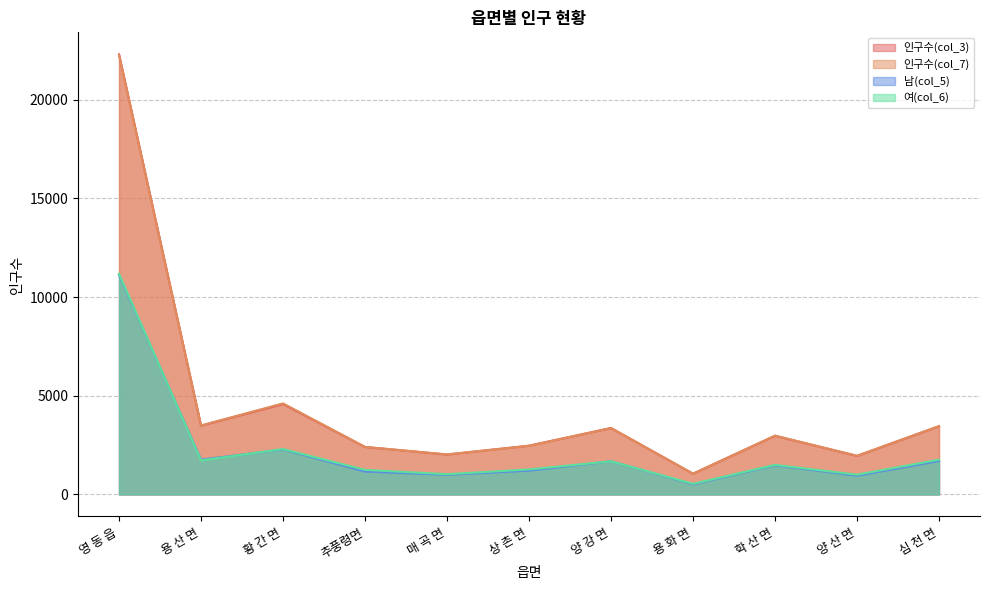

What is the lowest value of the 여(col_6) series?

540